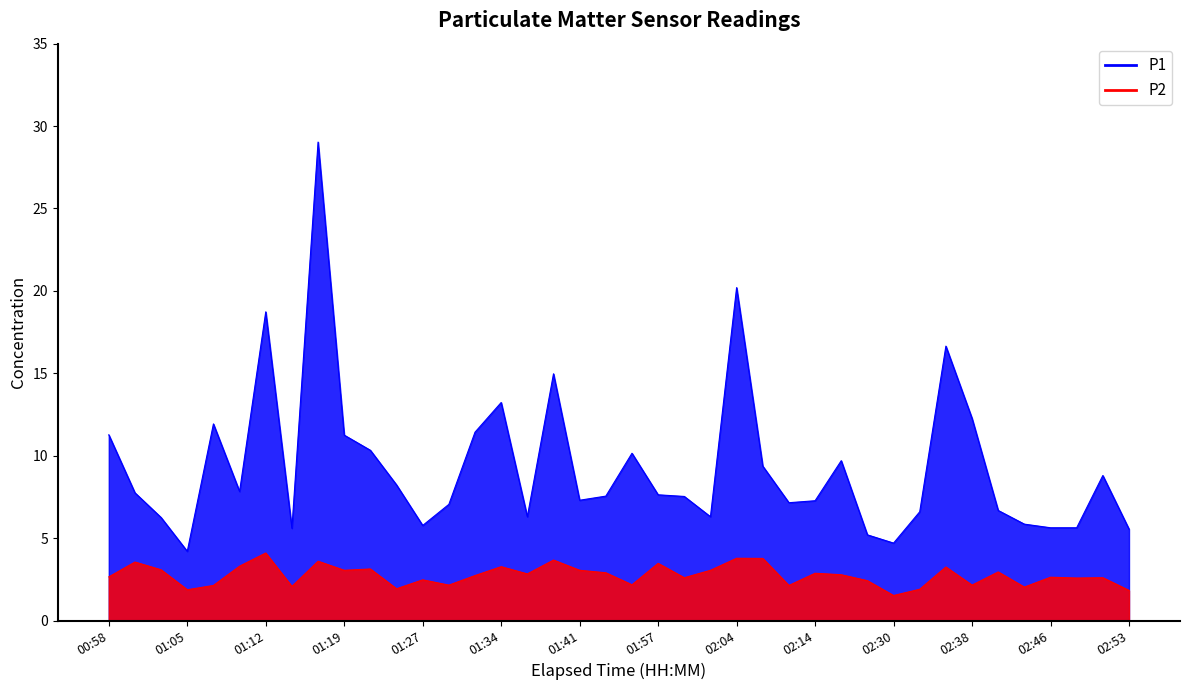

Reading right to left, list all the values displayed in this chart.

P1: 5.5	8.8	5.6	5.6	5.8	6.7	12.3	16.6	6.6	4.7	5.2	9.7	7.3	7.2	9.4	20.2	6.3	7.5	7.6	10.2	7.5	7.3	15.0	6.3	13.2	11.4	7.0	5.8	8.2	10.3	11.2	29.0	5.6	18.7	7.8	11.9	4.2	6.2	7.8	11.3
P2: 1.8	2.6	2.6	2.6	2.0	3.0	2.1	3.2	1.9	1.5	2.4	2.8	2.9	2.1	3.8	3.8	3.0	2.6	3.5	2.2	2.9	3.0	3.7	2.8	3.3	2.7	2.1	2.5	1.9	3.1	3.0	3.6	2.1	4.1	3.3	2.1	1.9	3.1	3.5	2.6